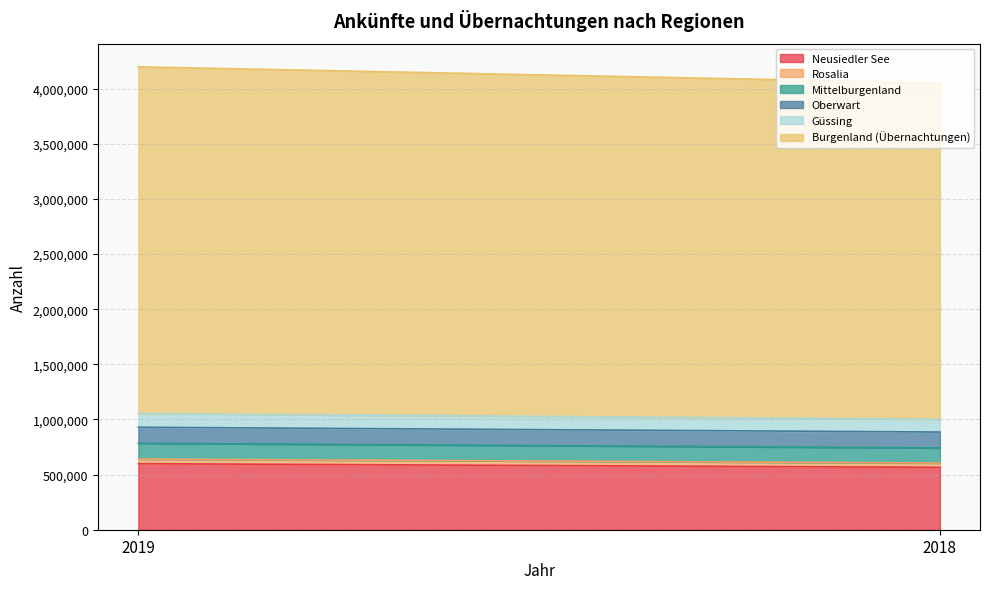

Reading left to right, list all the values displayed in this chart.

Neusiedler See: 2019=599012	2018=565693
Rosalia: 2019=41995	2018=39213
Mittelburgenland: 2019=143271	2018=137087
Oberwart: 2019=145275	2018=143919
Güssing: 2019=124429	2018=116030
Burgenland (Übernachtungen): 2019=3144232	2018=3050564